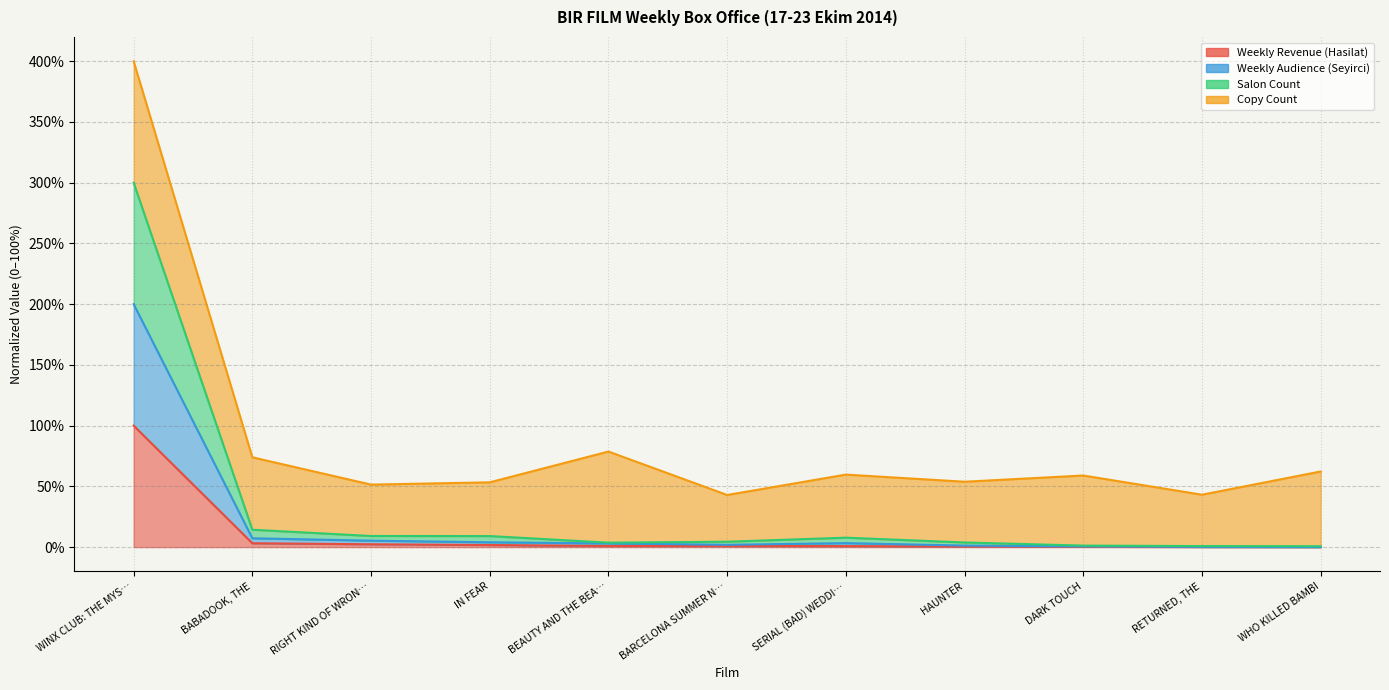

Is the value of Weekly Audience (Seyirci) at BARCELONA SUMMER N… greater than the value of Salon Count at WHO KILLED BAMBI?

Yes